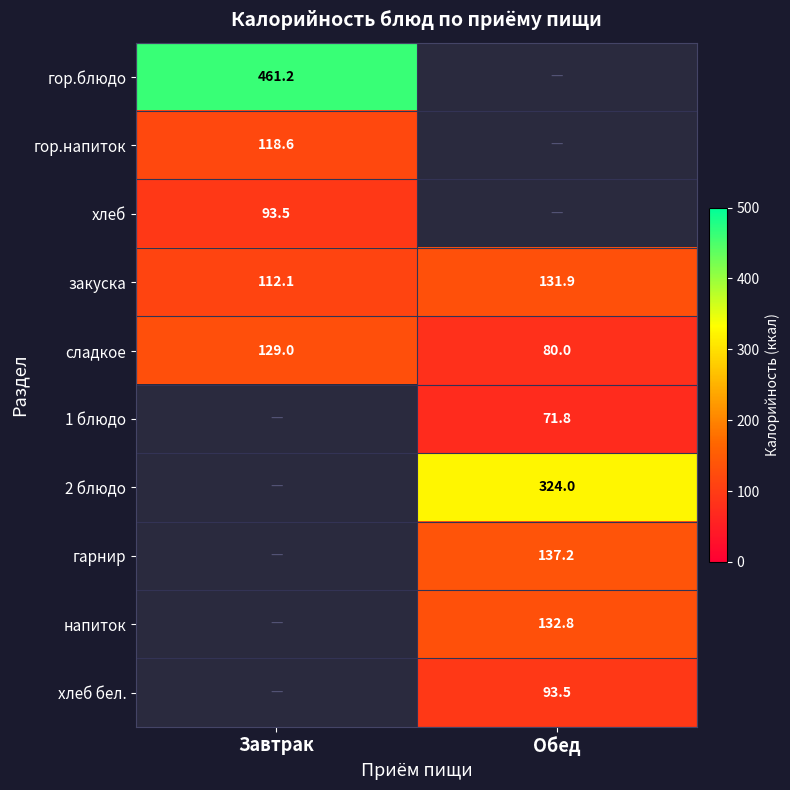

What is the greatest value displayed?

461.2